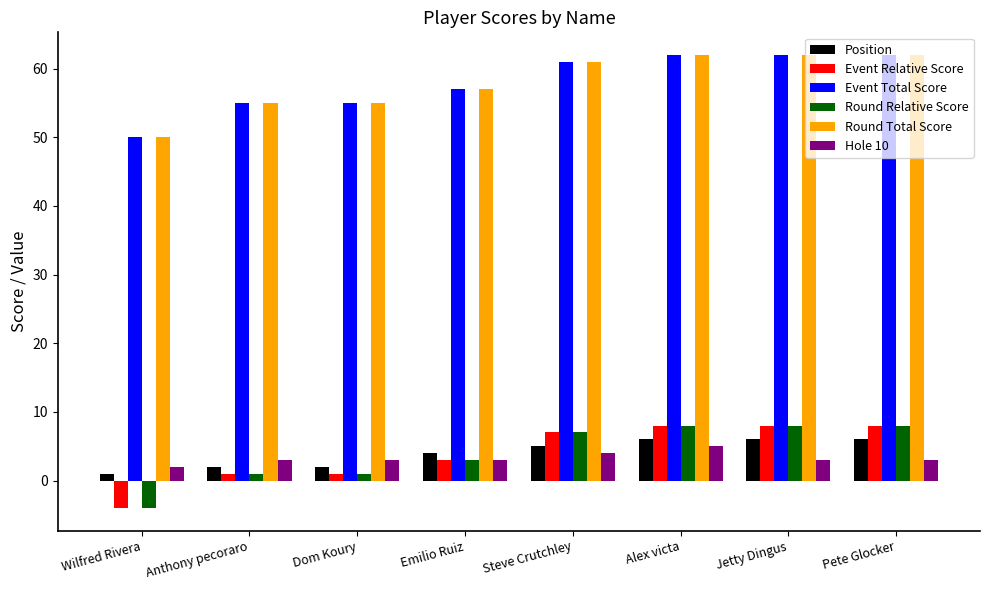

Reading left to right, what are all the values shown in this chart?

Position: 1	2	2	4	5	6	6	6
Event Relative Score: -4	1	1	3	7	8	8	8
Event Total Score: 50	55	55	57	61	62	62	62
Round Relative Score: -4	1	1	3	7	8	8	8
Round Total Score: 50	55	55	57	61	62	62	62
Hole 10: 2	3	3	3	4	5	3	3